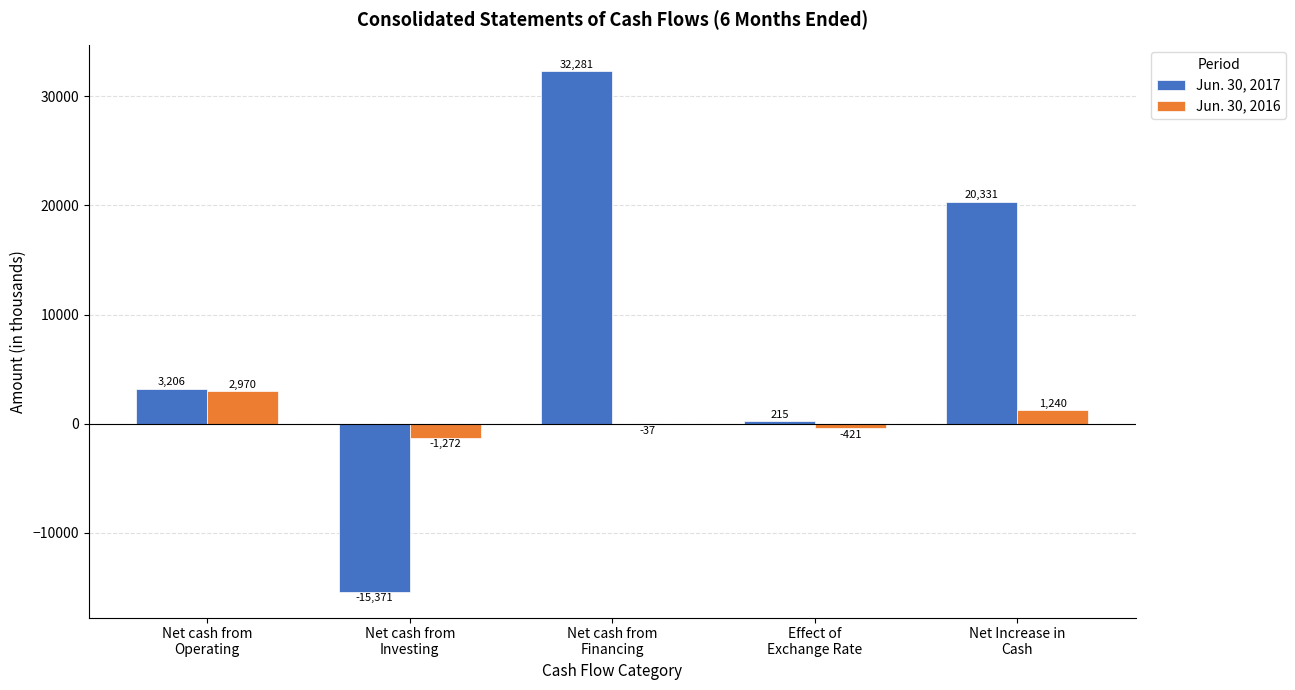

Where is Jun. 30, 2016 nearest to the value 849?

Net Increase in
Cash